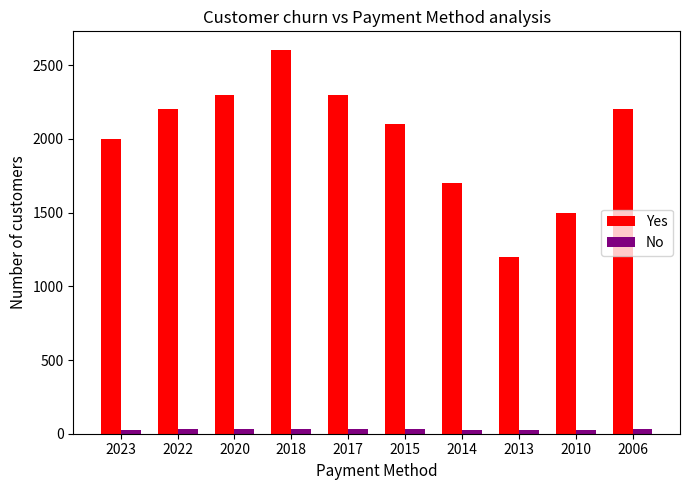

Which series changed the most between 2020 and 2006?

Yes